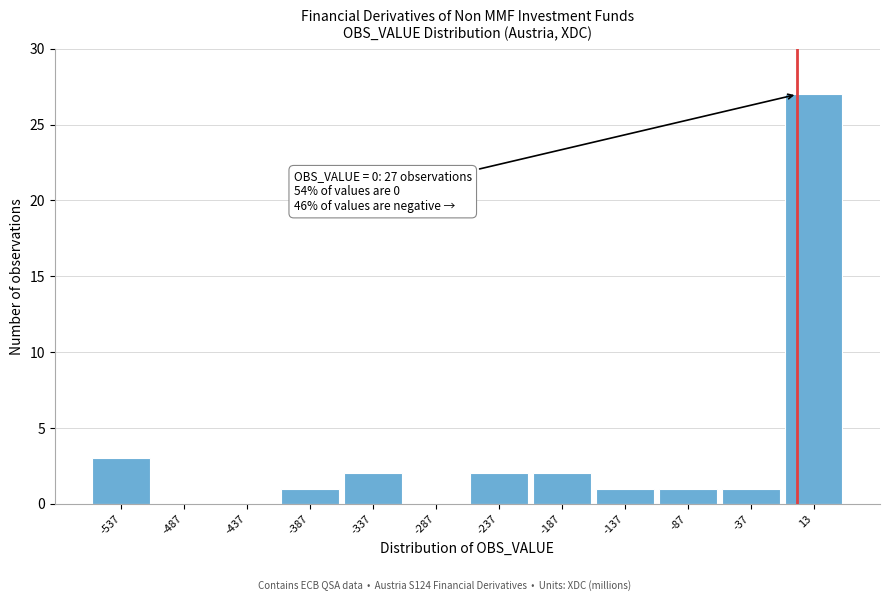

Over which range of the x-axis is the bar tallest?

-12 to 38